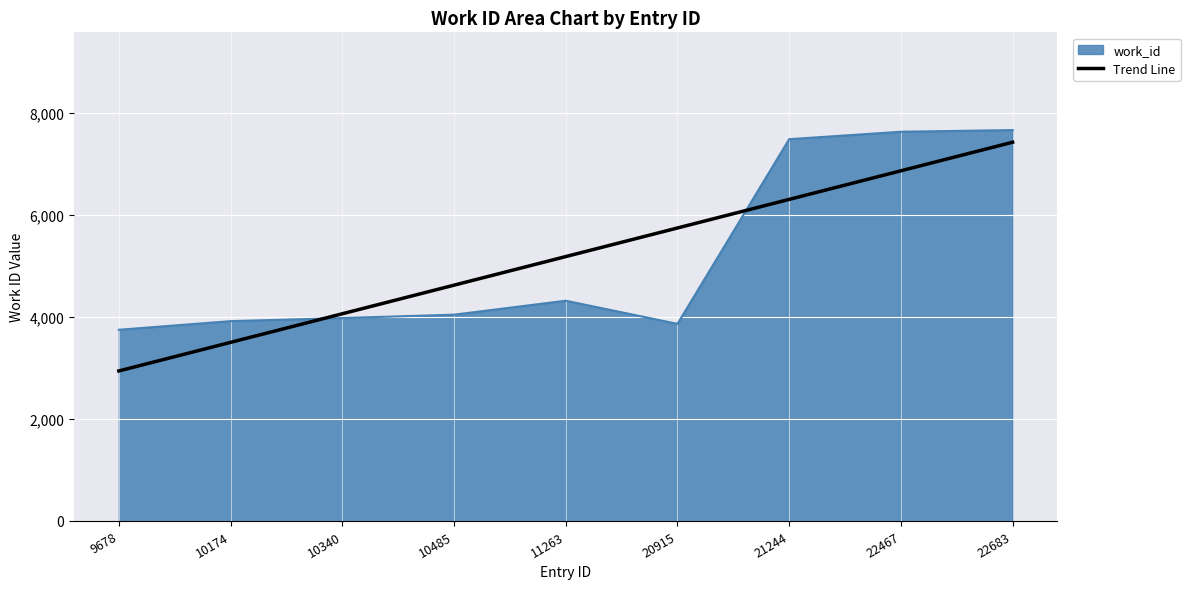

The value of work_id at 21244 is 7490.0. True or false?

True